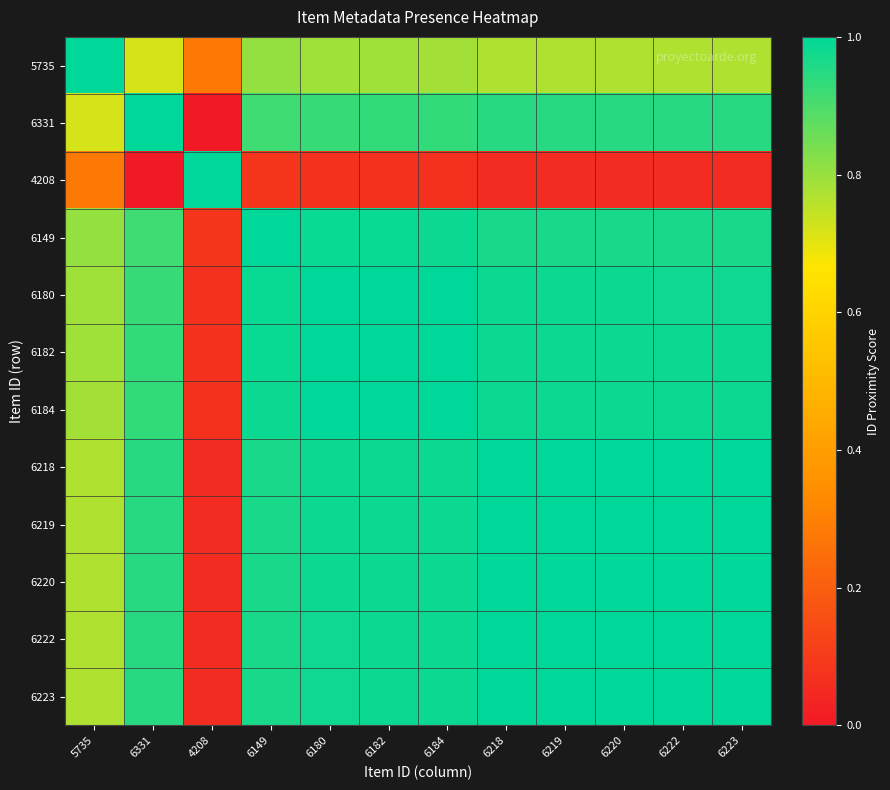

At how many categories does at least one series exceed 0?

12